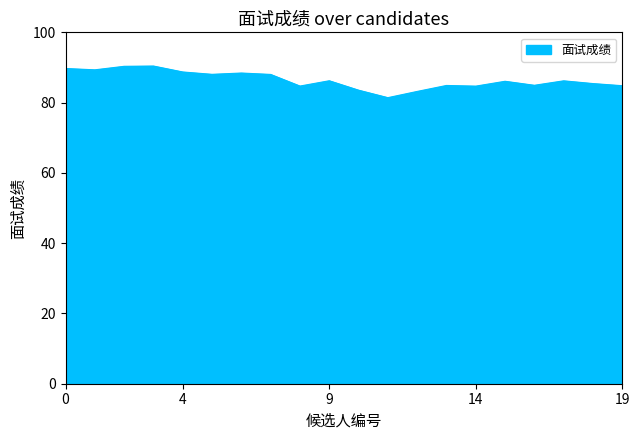

What is the minimum value shown in the chart?

81.4